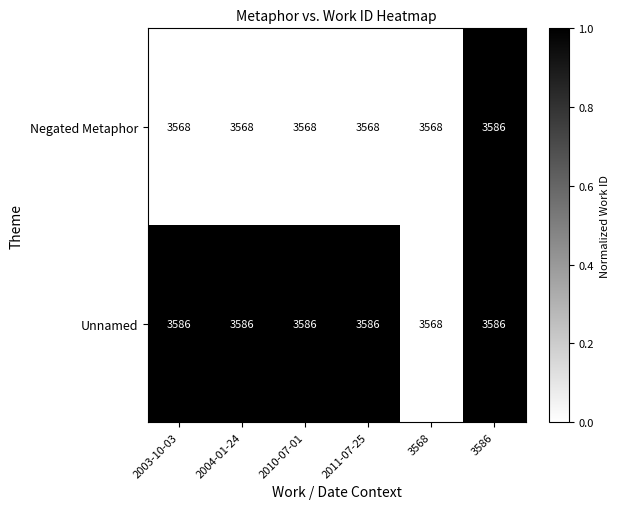

At which category is the sum across all series the highest?

3586